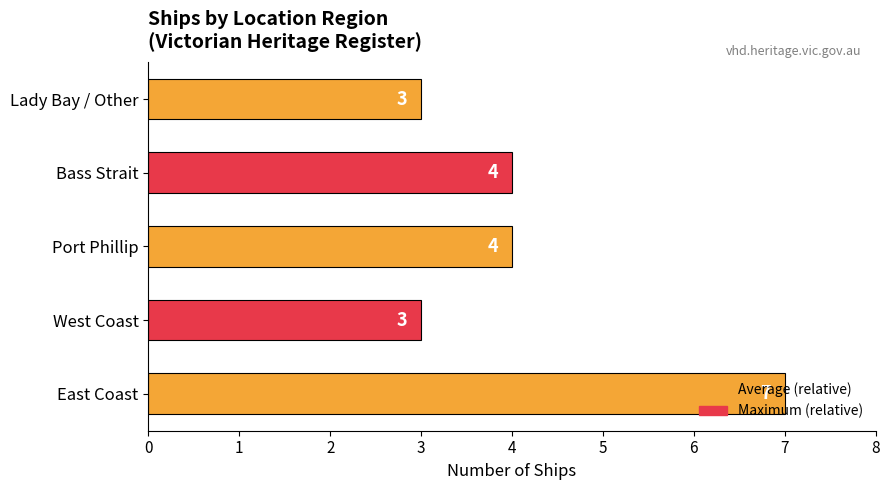

The chart shows a value of 5 at West Coast. True or false?

False